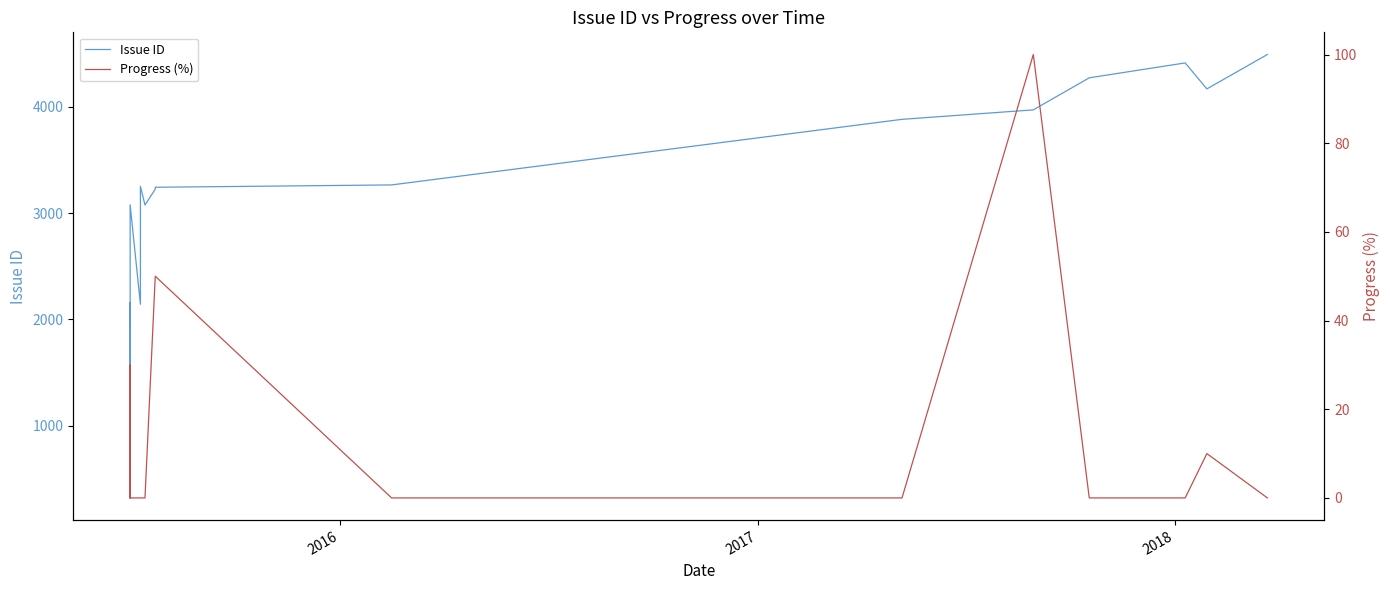

What is the lowest value of the Issue ID series?

324